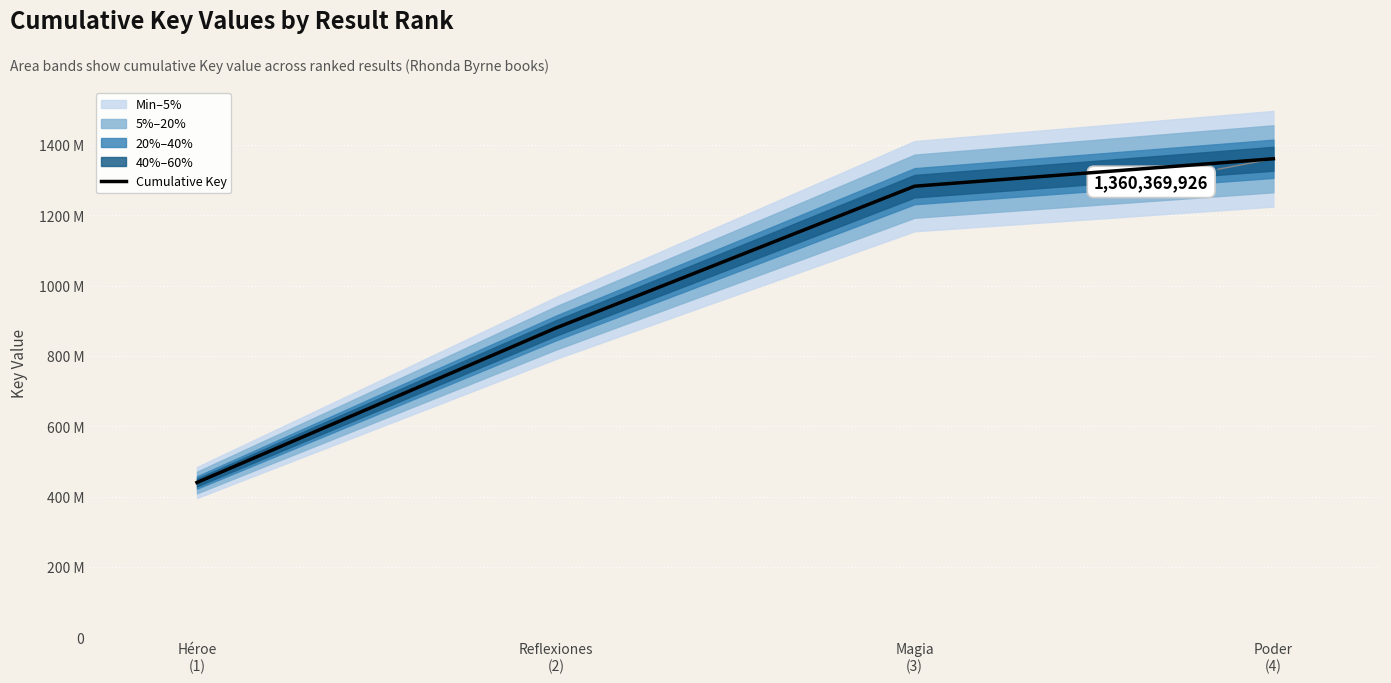

Which category has the lowest value across all series?

Héroe
(1)